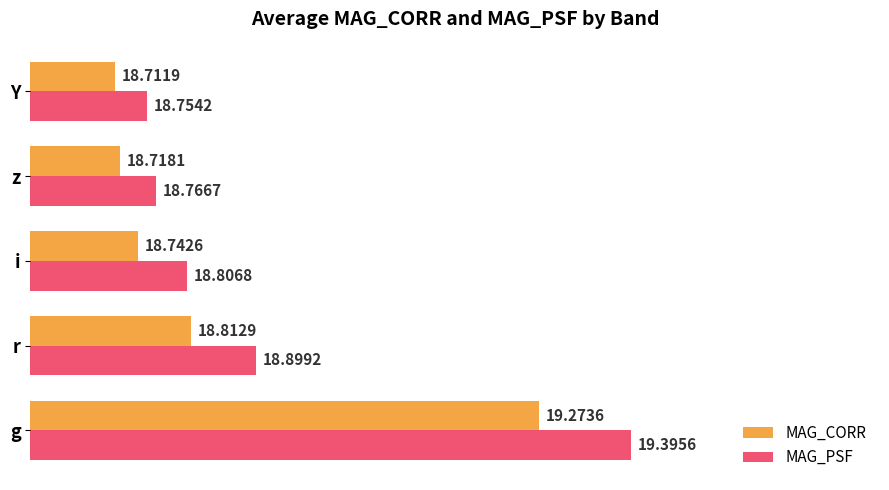

What are all the series names shown in the legend?

MAG_CORR, MAG_PSF